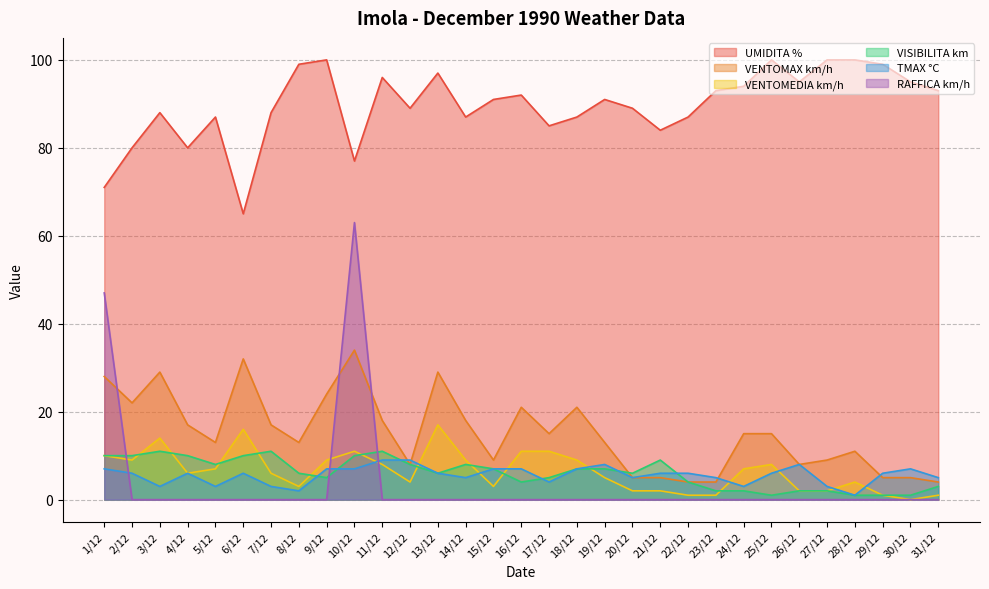

Reading left to right, list all the values displayed in this chart.

UMIDITA %: 1/12=71	2/12=80	3/12=88	4/12=80	5/12=87	6/12=65	7/12=88	8/12=99	9/12=100	10/12=77	11/12=96	12/12=89	13/12=97	14/12=87	15/12=91	16/12=92	17/12=85	18/12=87	19/12=91	20/12=89	21/12=84	22/12=87	23/12=93	24/12=94	25/12=100	26/12=95	27/12=100	28/12=100	29/12=99	30/12=95	31/12=93
VENTOMAX km/h: 1/12=28	2/12=22	3/12=29	4/12=17	5/12=13	6/12=32	7/12=17	8/12=13	9/12=24	10/12=34	11/12=18	12/12=8	13/12=29	14/12=18	15/12=9	16/12=21	17/12=15	18/12=21	19/12=13	20/12=5	21/12=5	22/12=4	23/12=4	24/12=15	25/12=15	26/12=8	27/12=9	28/12=11	29/12=5	30/12=5	31/12=4
VENTOMEDIA km/h: 1/12=10	2/12=9	3/12=14	4/12=6	5/12=7	6/12=16	7/12=6	8/12=3	9/12=9	10/12=11	11/12=8	12/12=4	13/12=17	14/12=9	15/12=3	16/12=11	17/12=11	18/12=9	19/12=5	20/12=2	21/12=2	22/12=1	23/12=1	24/12=7	25/12=8	26/12=2	27/12=2	28/12=4	29/12=1	30/12=0	31/12=1
VISIBILITA km: 1/12=10	2/12=10	3/12=11	4/12=10	5/12=8	6/12=10	7/12=11	8/12=6	9/12=5	10/12=10	11/12=11	12/12=8	13/12=6	14/12=8	15/12=7	16/12=4	17/12=5	18/12=7	19/12=7	20/12=6	21/12=9	22/12=4	23/12=2	24/12=2	25/12=1	26/12=2	27/12=2	28/12=1	29/12=1	30/12=1	31/12=3
TMAX °C: 1/12=7	2/12=6	3/12=3	4/12=6	5/12=3	6/12=6	7/12=3	8/12=2	9/12=7	10/12=7	11/12=9	12/12=9	13/12=6	14/12=5	15/12=7	16/12=7	17/12=4	18/12=7	19/12=8	20/12=5	21/12=6	22/12=6	23/12=5	24/12=3	25/12=6	26/12=8	27/12=3	28/12=1	29/12=6	30/12=7	31/12=5
RAFFICA km/h: 1/12=47	2/12=0	3/12=0	4/12=0	5/12=0	6/12=0	7/12=0	8/12=0	9/12=0	10/12=63	11/12=0	12/12=0	13/12=0	14/12=0	15/12=0	16/12=0	17/12=0	18/12=0	19/12=0	20/12=0	21/12=0	22/12=0	23/12=0	24/12=0	25/12=0	26/12=0	27/12=0	28/12=0	29/12=0	30/12=0	31/12=0